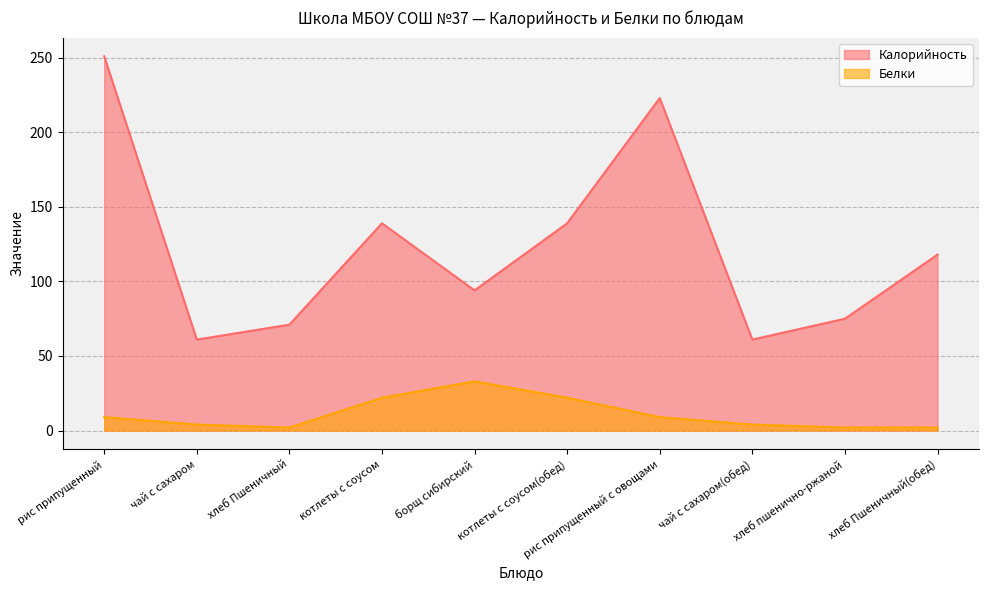

How many data points in Калорийность are above 118?

4